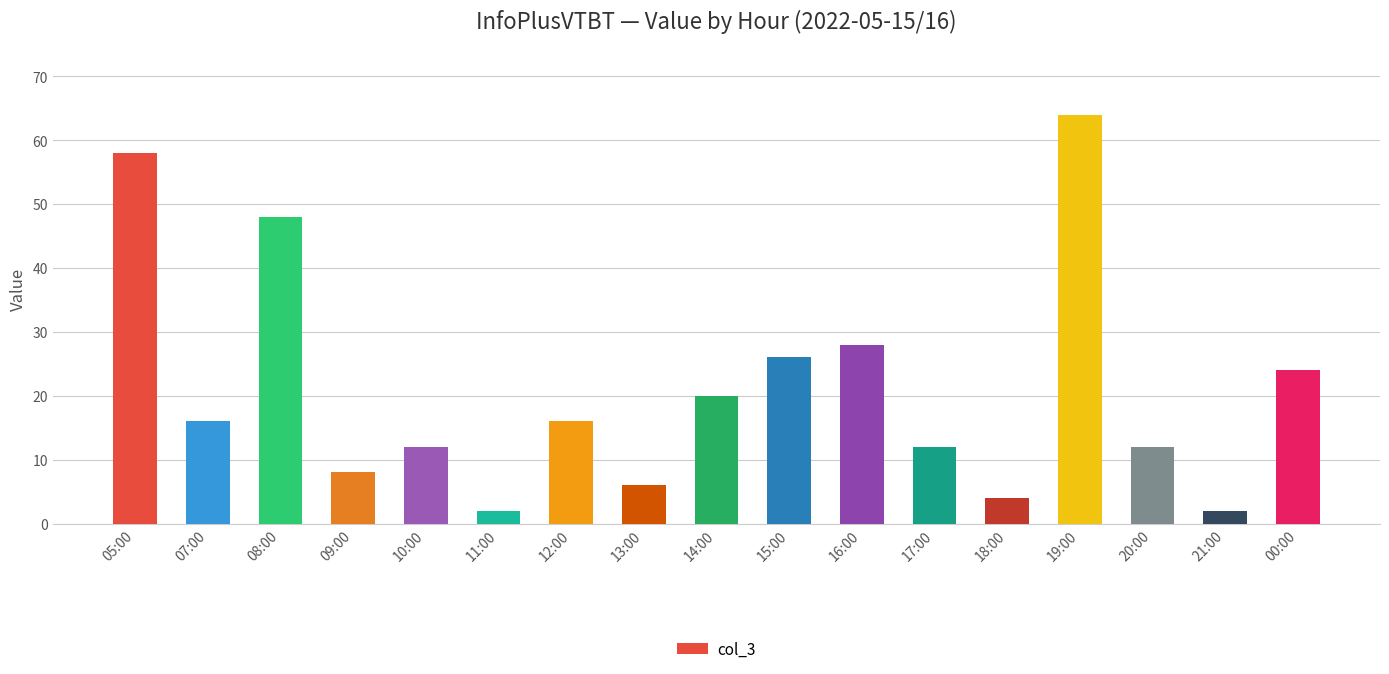

How many distinct data groups are displayed?

1